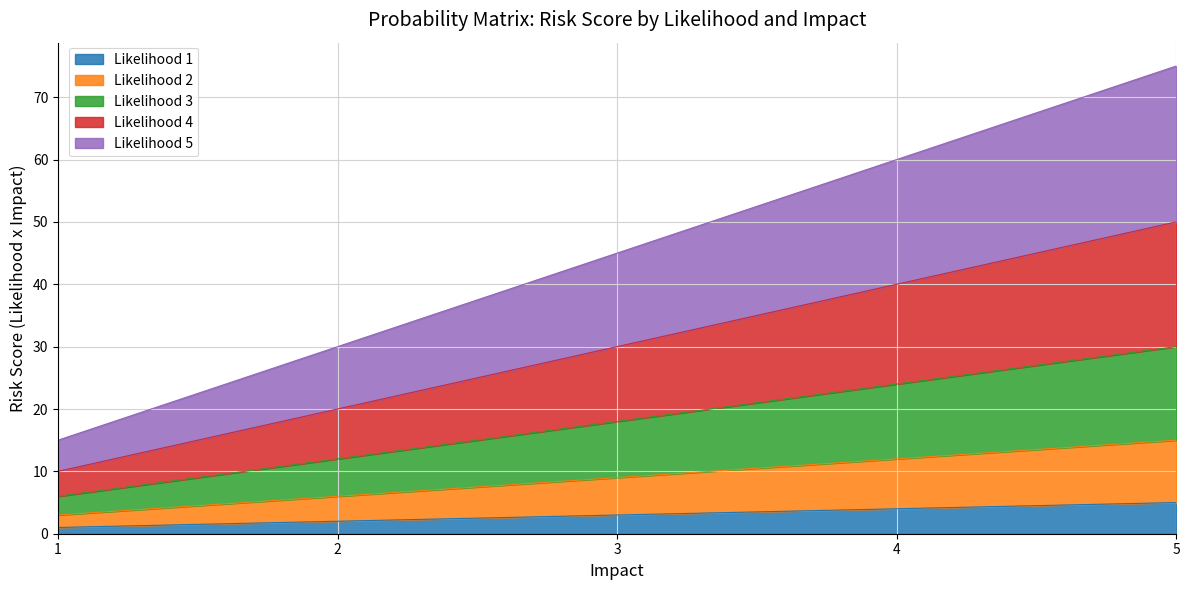

The Likelihood 2 series shows 3 at 1. True or false?

True